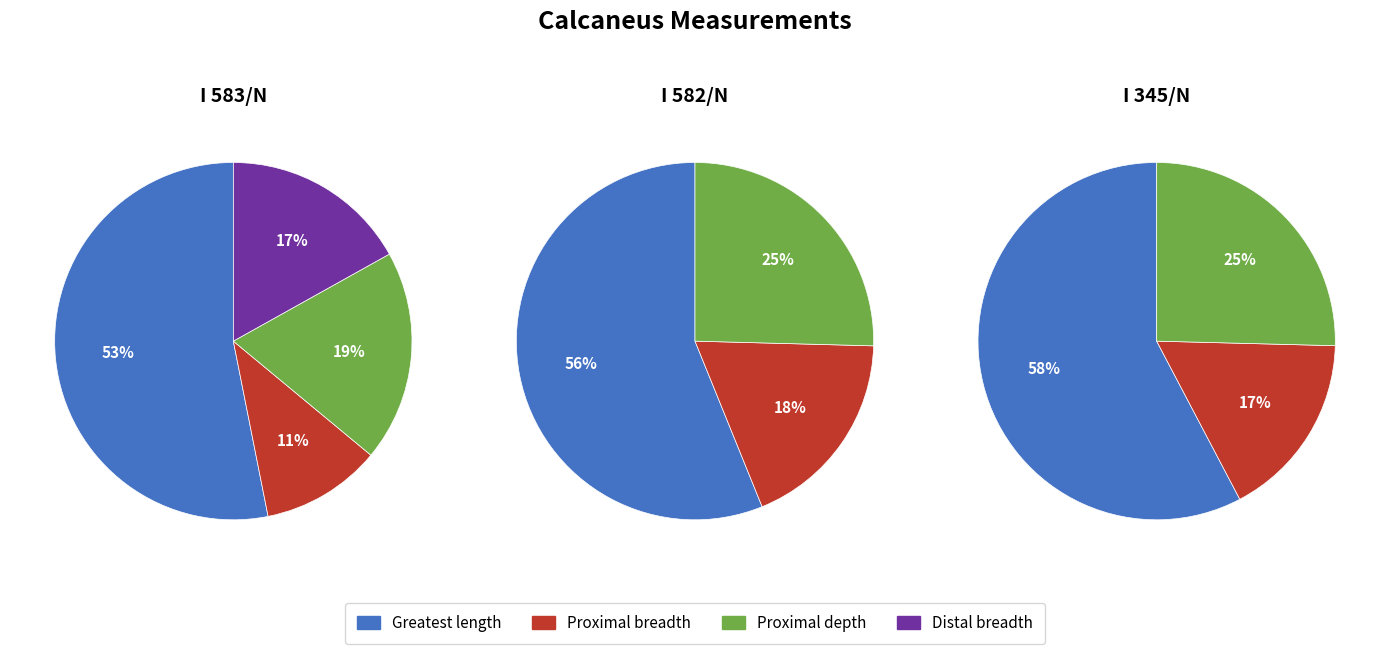

The Distal breadth slice represents 12% of the pie. True or false?

False